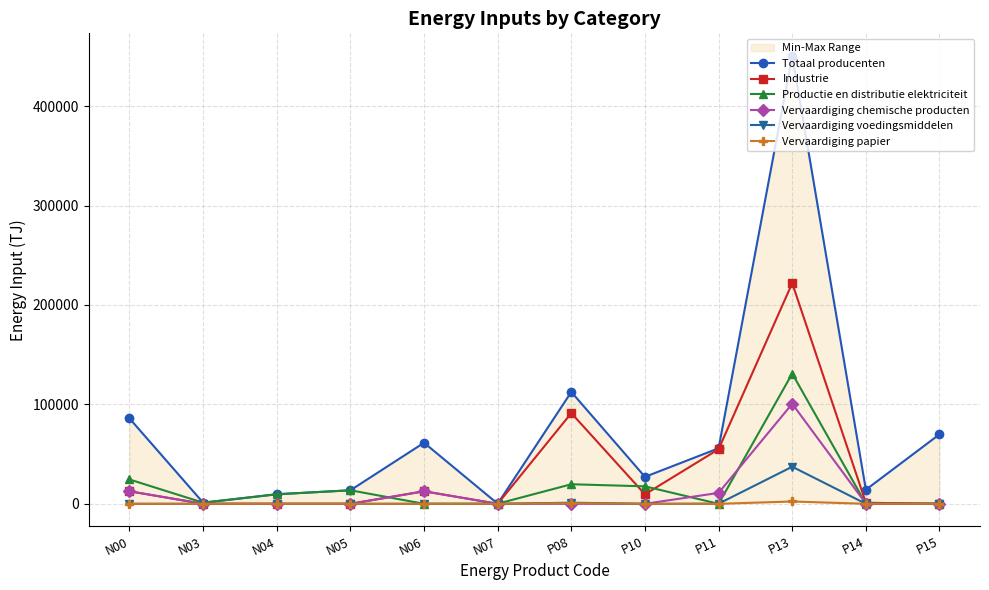

What is the spread (max minus min) of values at N03?

1145.1